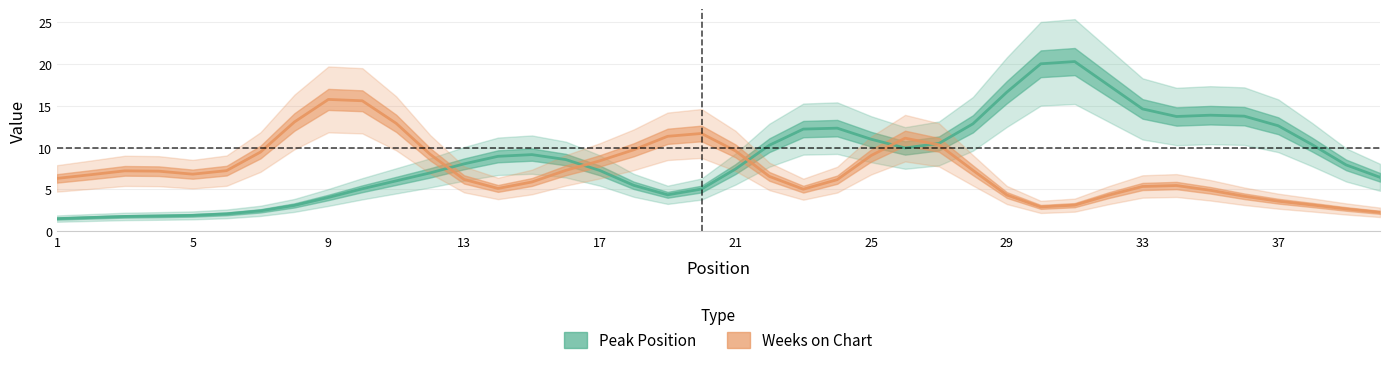

Reading left to right, transcribe all the data shown in this chart.

Peak Position: 1.5	1.6	1.8	1.8	1.9	2.1	2.4	3.1	4.0	5.1	6.0	7.0	8.1	9.0	9.2	8.6	7.3	5.5	4.4	5.1	7.4	10.3	12.2	12.3	11.0	10.0	10.5	12.9	16.6	20.0	20.3	17.5	14.6	13.7	13.9	13.8	12.6	10.4	7.9	6.5
Weeks on Chart: 6.3	6.8	7.2	7.2	6.8	7.3	9.5	13.1	15.8	15.6	12.9	9.2	6.2	5.1	5.9	7.3	8.4	9.7	11.4	11.7	9.6	6.6	5.0	6.2	9.1	11.1	10.3	7.3	4.3	2.9	3.1	4.3	5.4	5.5	4.9	4.2	3.6	3.1	2.7	2.3